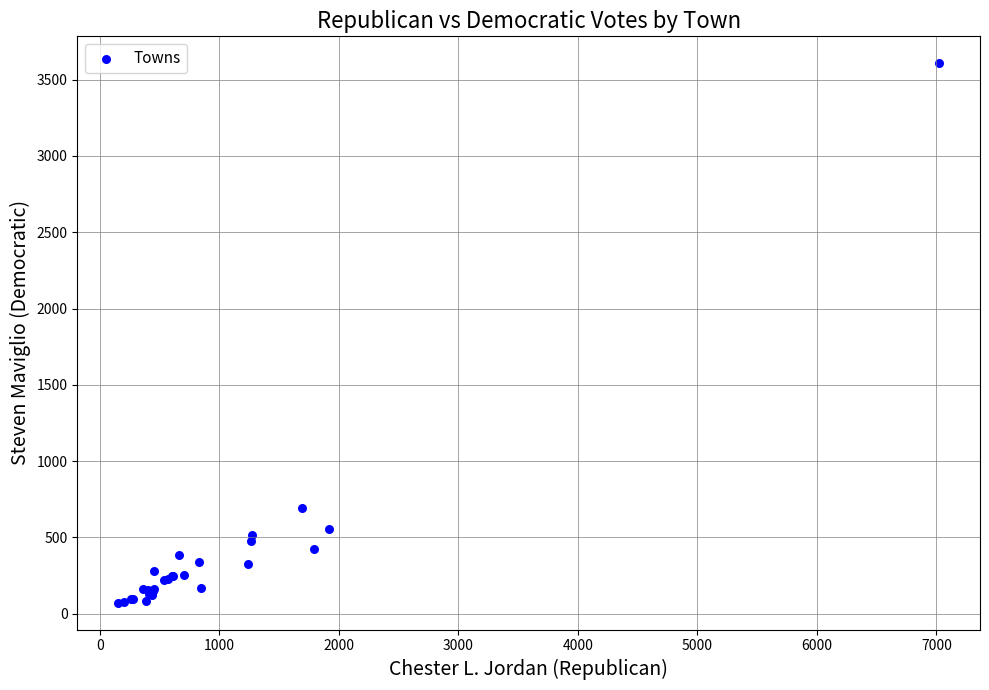

What Y value in the scatter plot is closest to 1840?

690